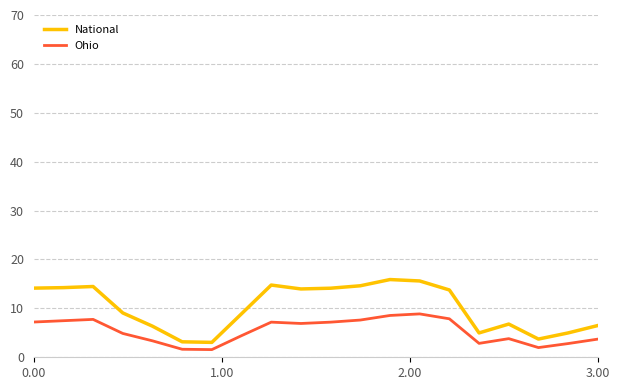

Which series has the largest total across all categories?

National